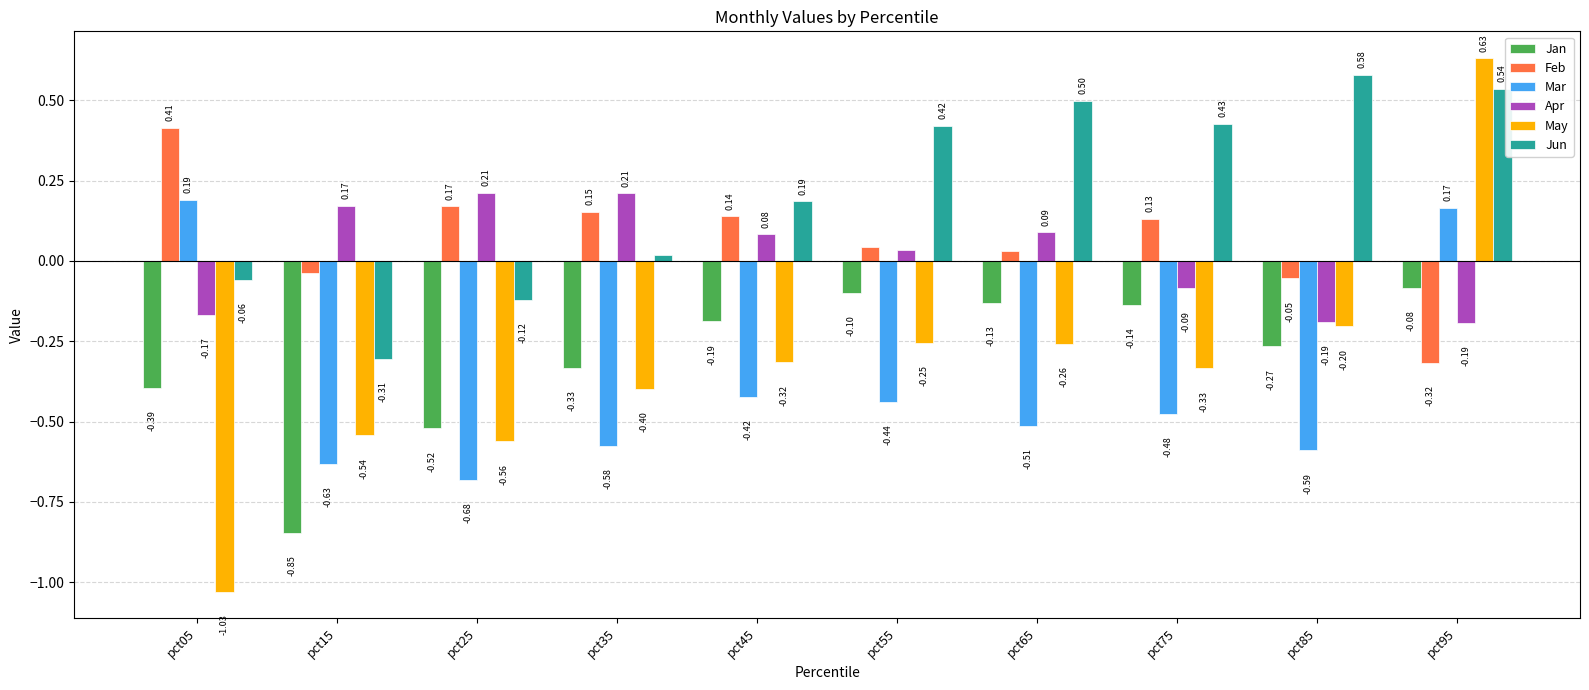

How many bars are there in total?

60